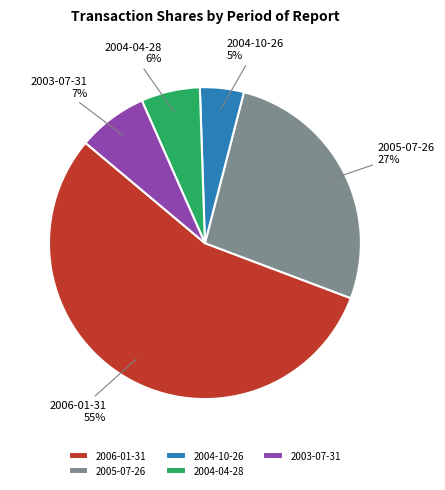

Which slice represents more than half of the pie?

2006-01-31